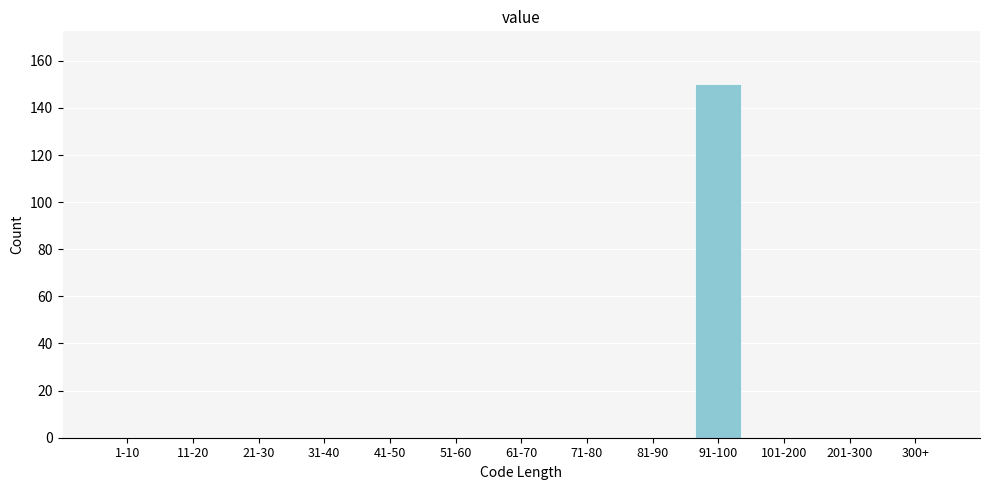

What is the sum of all values?

150